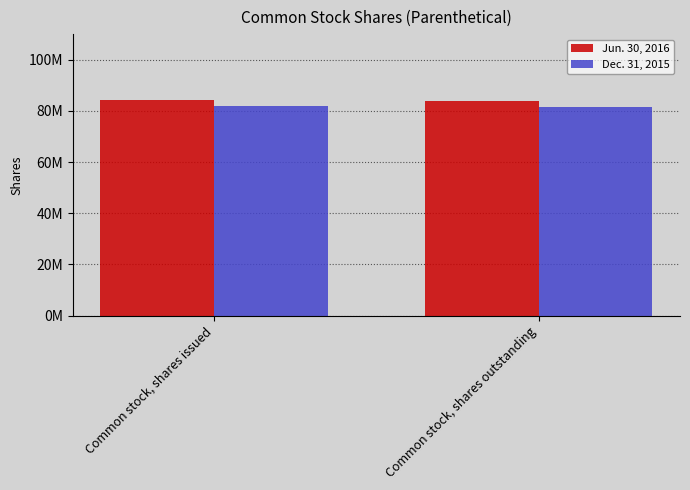

What is the average value of the Jun. 30, 2016 series?

83950000